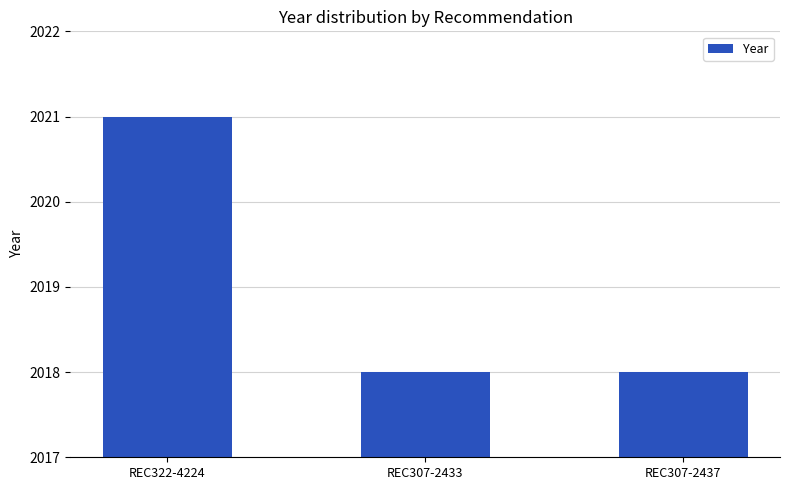

What is the change in value from REC322-4224 to REC307-2437?

-3